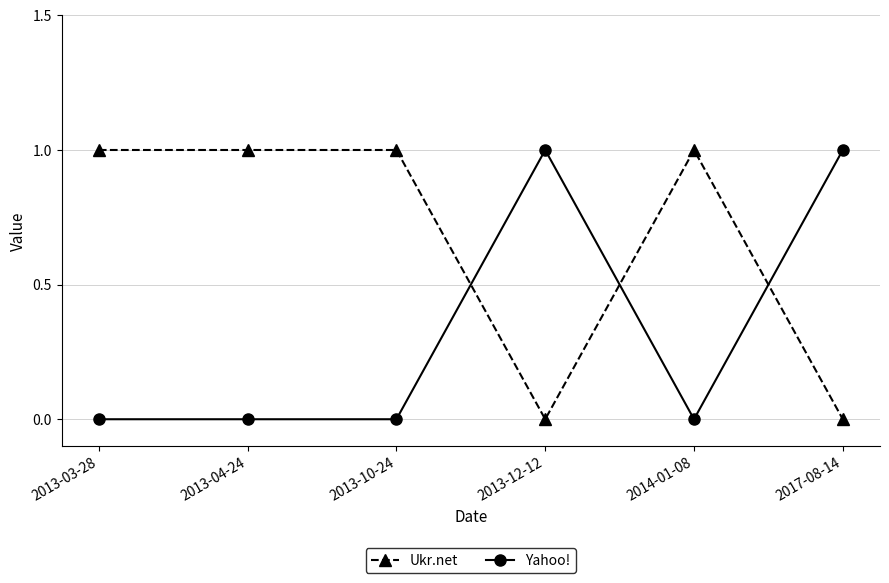

What is the label of the 5th point from the left?

2014-01-08